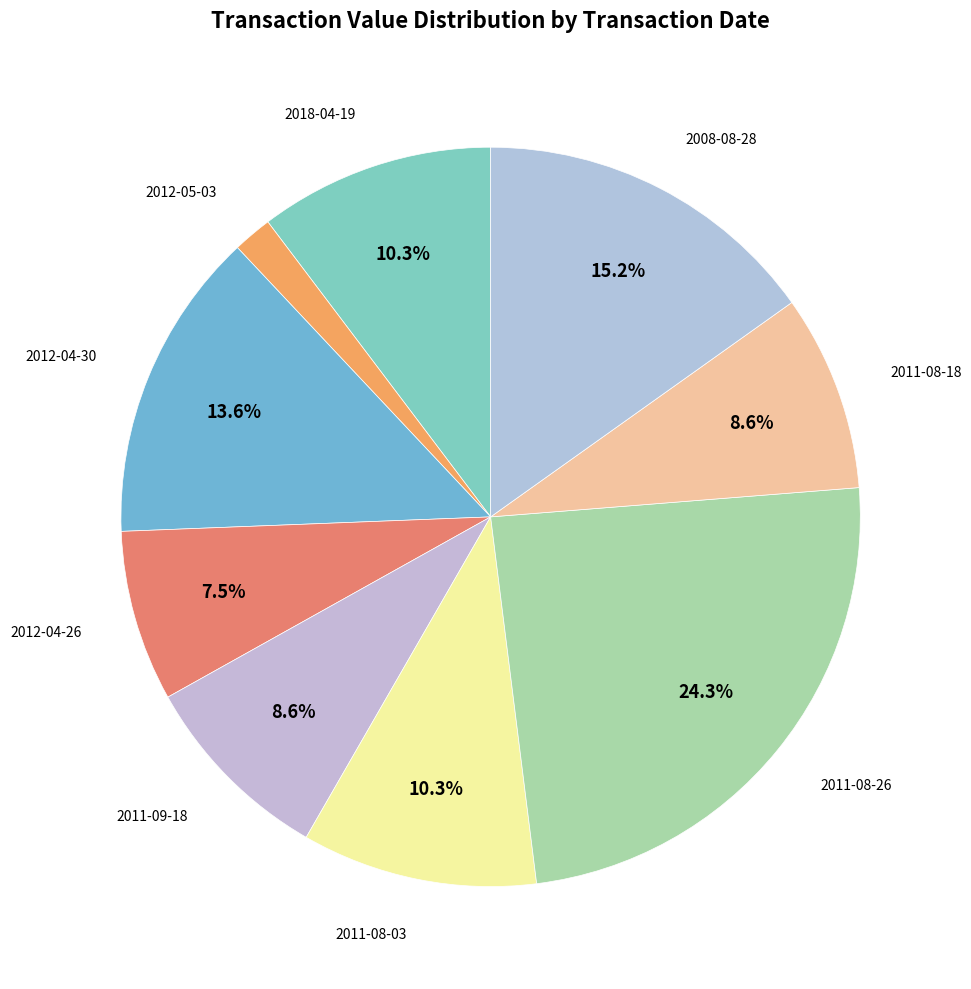

How many segments does this pie chart have?

9